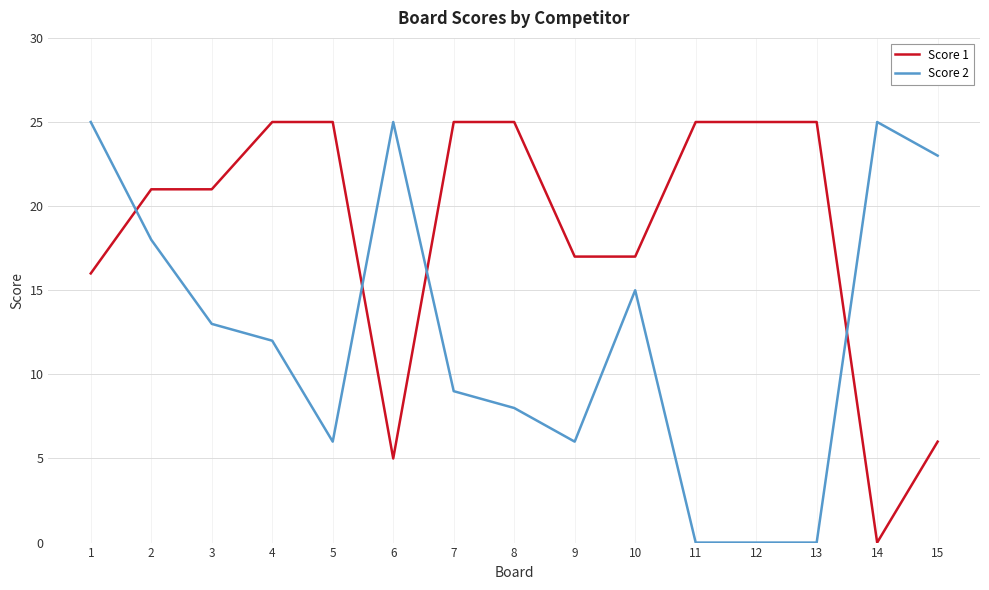

At how many categories does at least one series exceed 19?

13